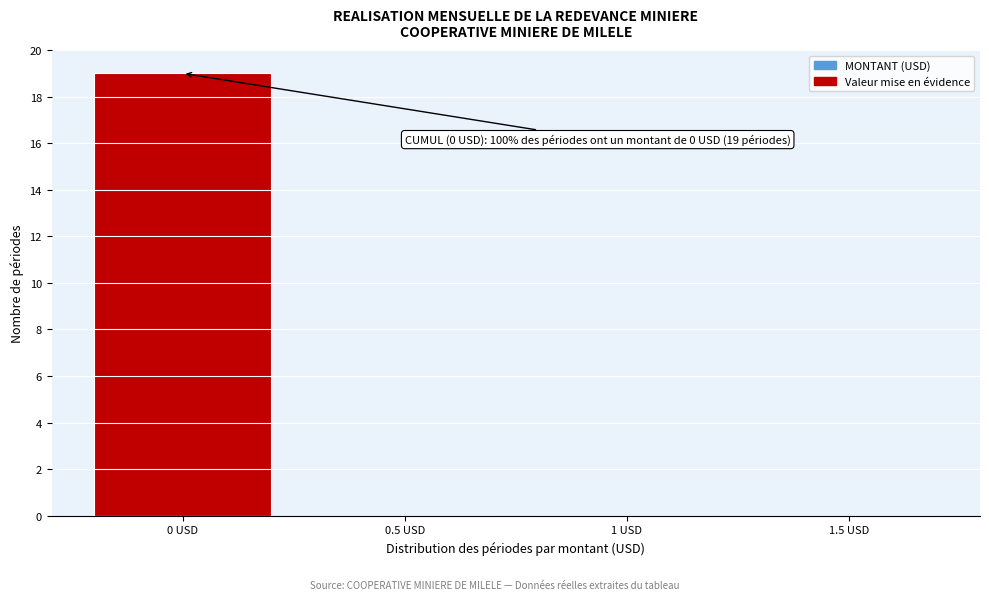

Reading left to right, transcribe all the data shown in this chart.

0 USD=19	0.5 USD=0	1 USD=0	1.5 USD=0